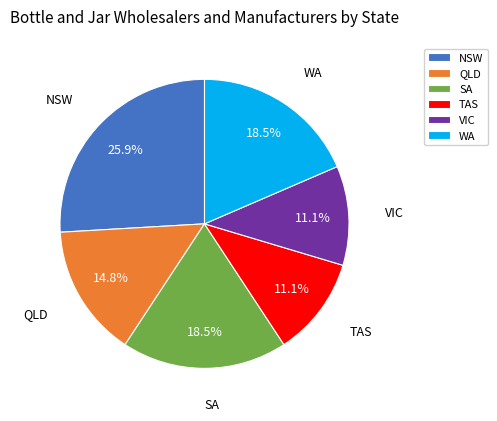

To the nearest percent, what is the average slice percentage?

17%